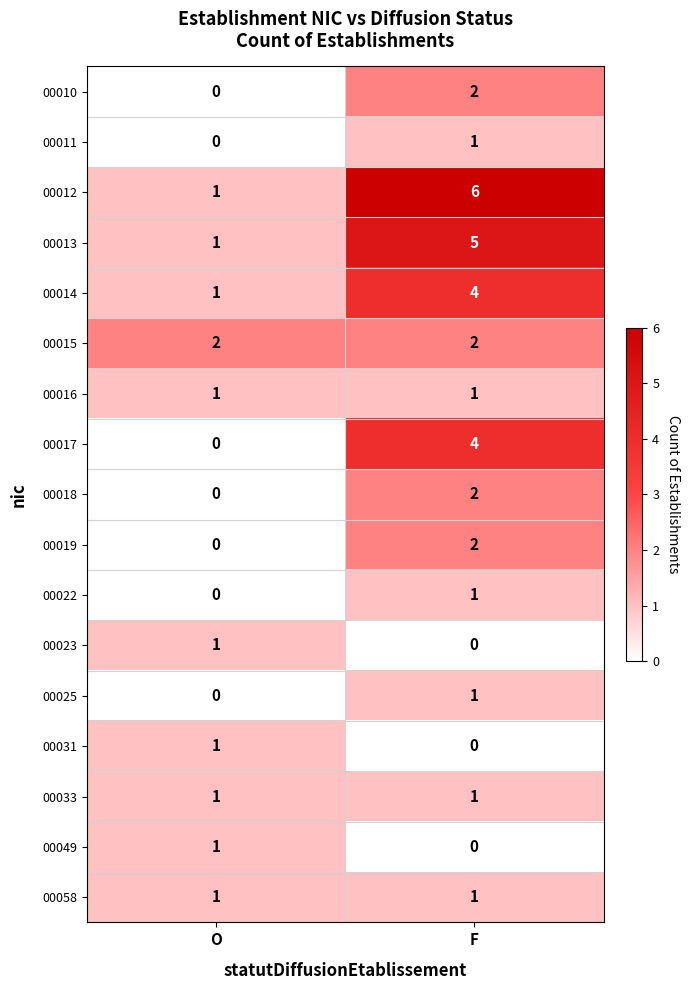

What is the greatest value displayed?

6